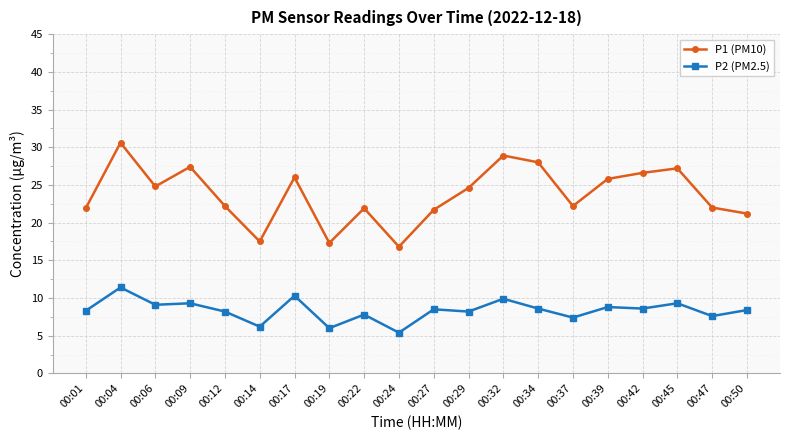

Rank the series by their maximum value, from highest to lowest.

P1 (PM10), P2 (PM2.5)